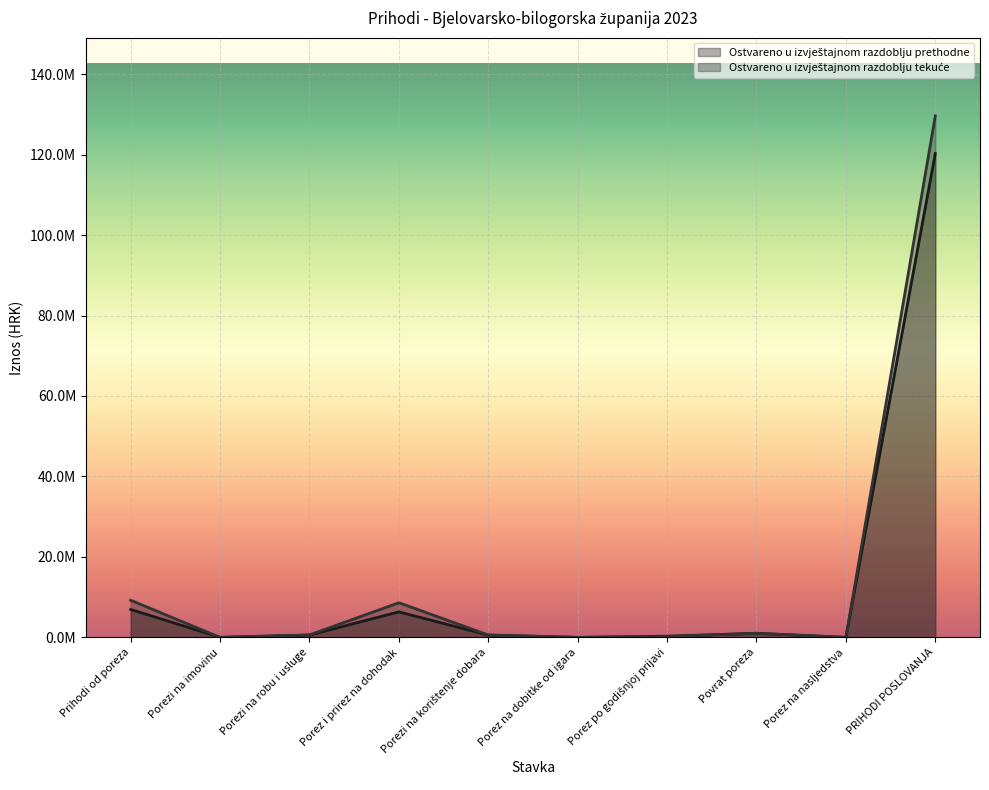

Is it true that Ostvareno u izvještajnom razdoblju tekuće equals 603795.8 at Porezi na korištenje dobara?

True